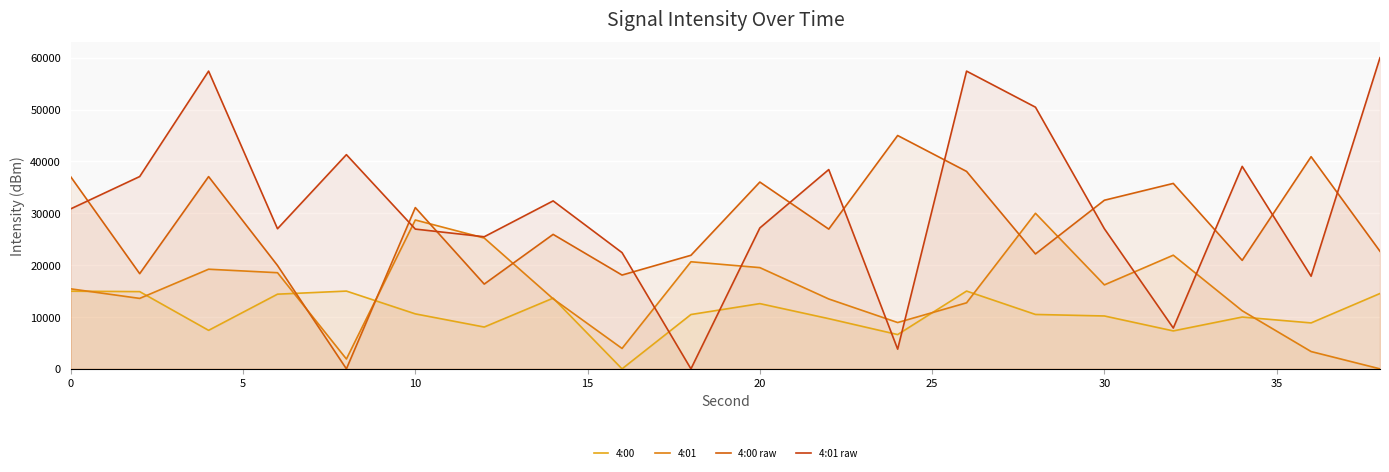

How many lines are shown in the chart?

4